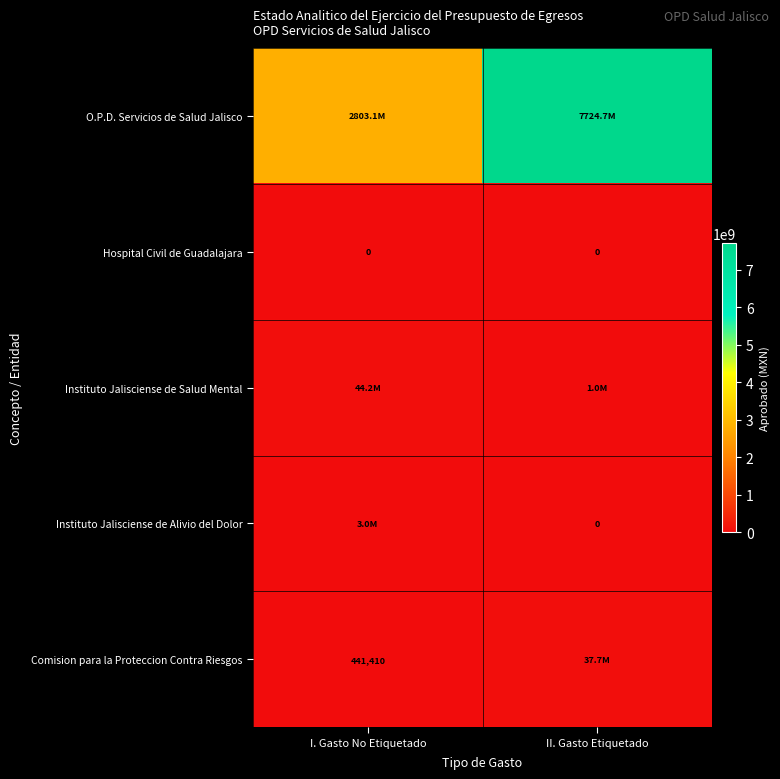

The value of Instituto Jalisciense de Salud Mental at I. Gasto No Etiquetado is 44220300.0. True or false?

True